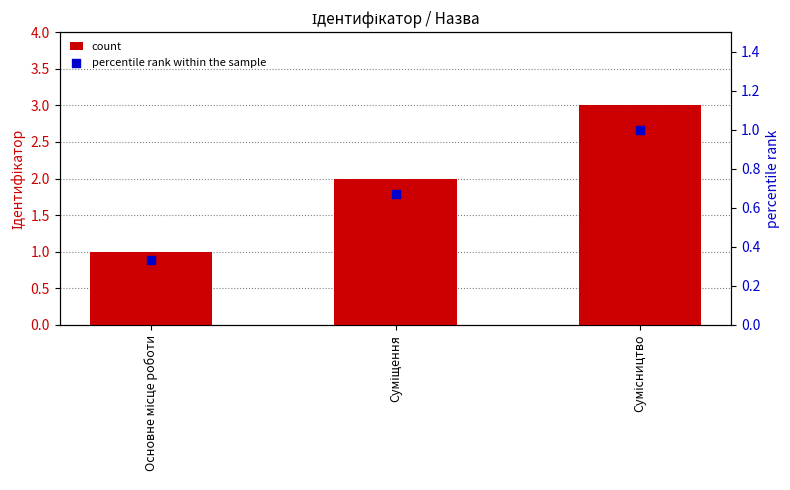

At which category is the sum across all series the highest?

Сумісництво